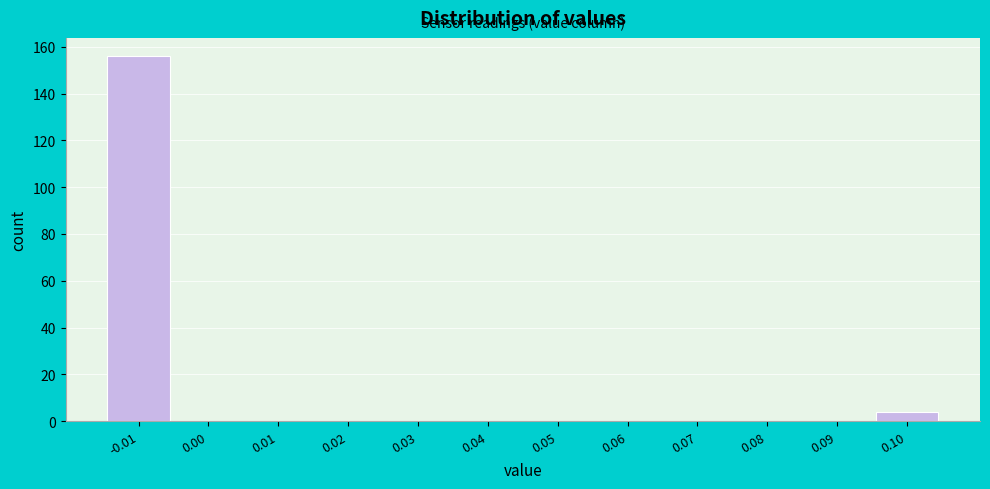

Reading left to right, what are all the values shown in this chart?

-0.01=156	0.00=0	0.01=0	0.02=0	0.03=0	0.04=0	0.05=0	0.06=0	0.07=0	0.08=0	0.09=0	0.10=4